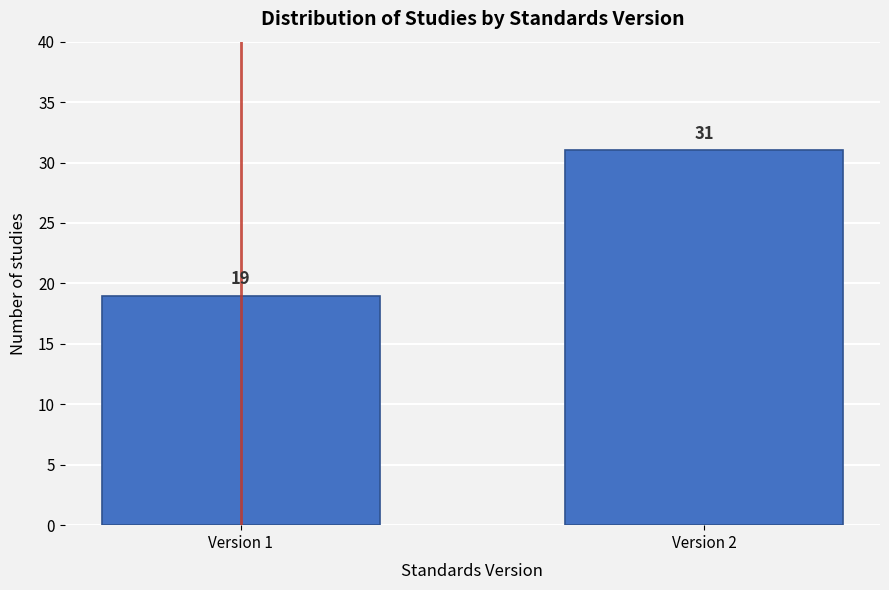

Reading left to right, transcribe all the data shown in this chart.

19	31